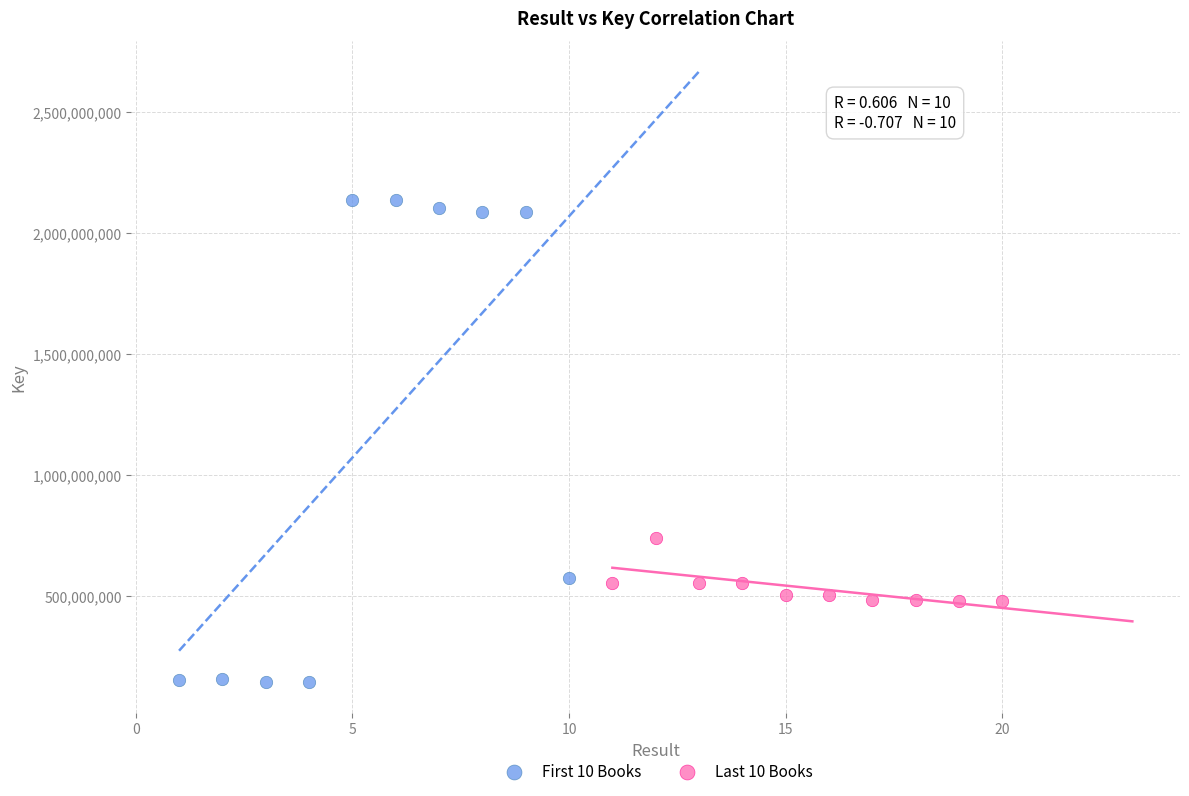

Which series reaches the maximum Y coordinate?

First 10 Books